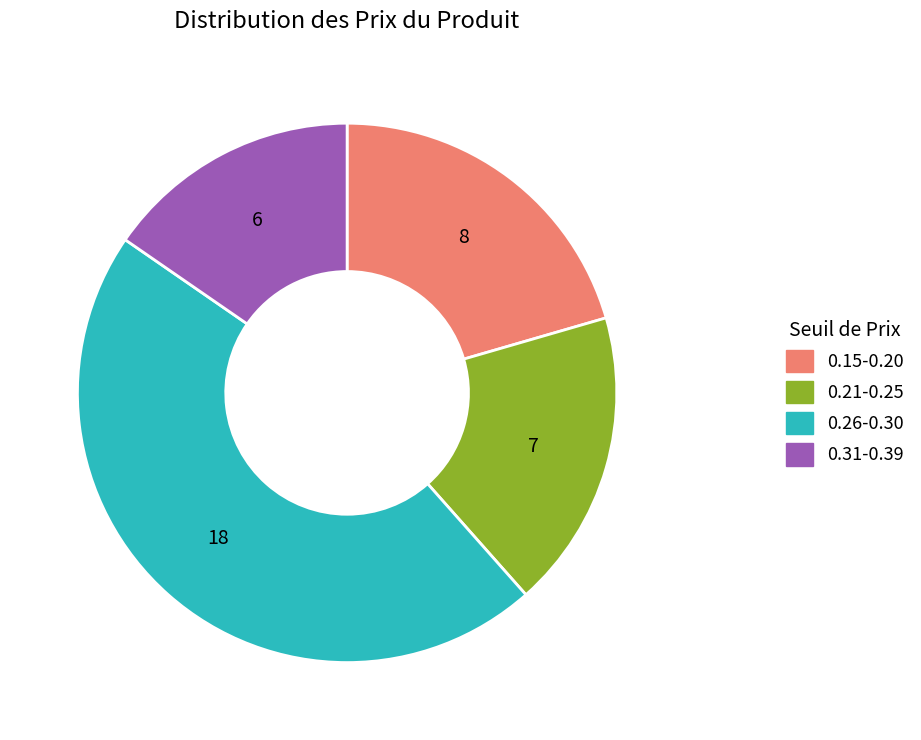

Which slice is the largest?

0.26-0.30